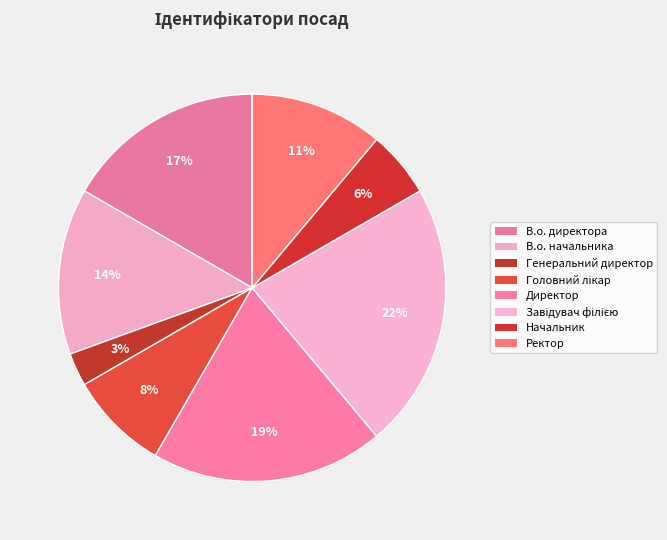

To the nearest percent, what is the average slice percentage?

12%